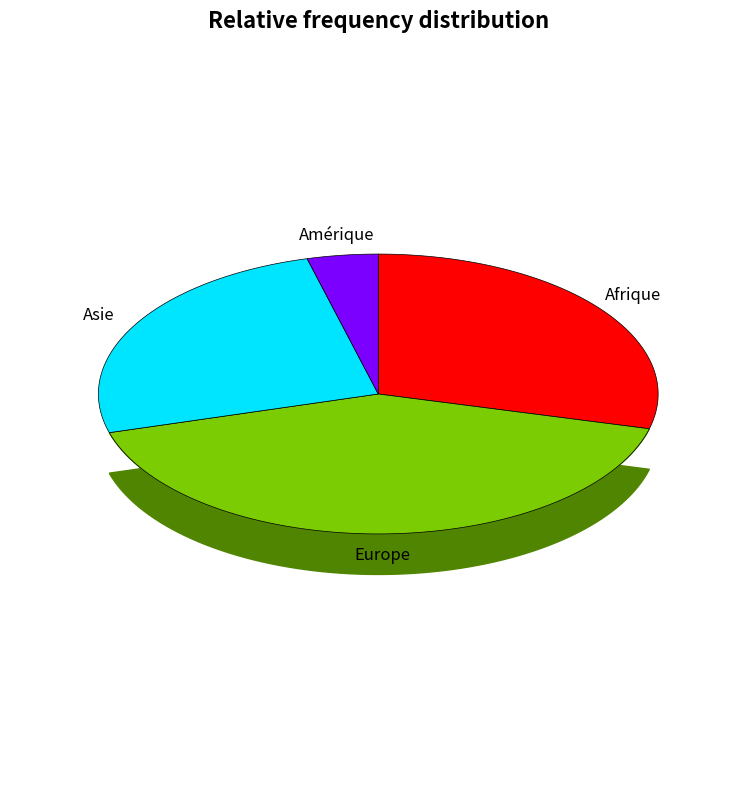

Count the number of slices in the pie.

4